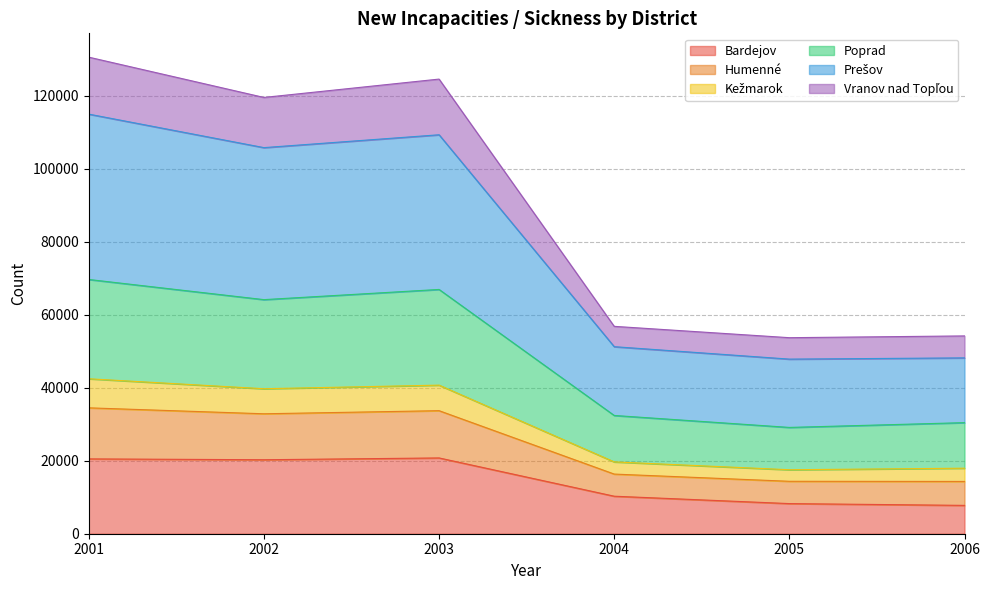

What is the minimum value for Bardejov?

7763